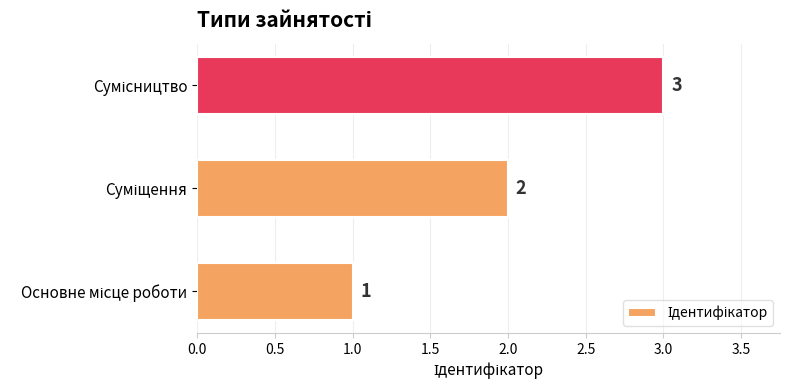

How many distinct data groups are displayed?

1